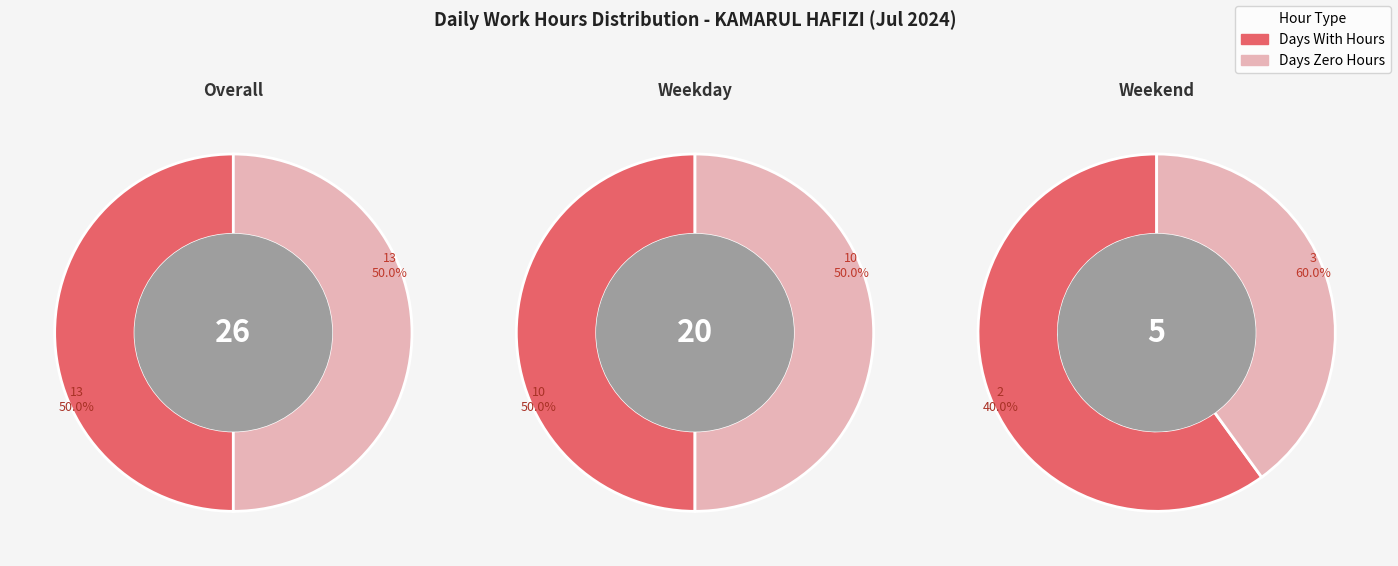

What portion of the pie excludes 24?

100.0%